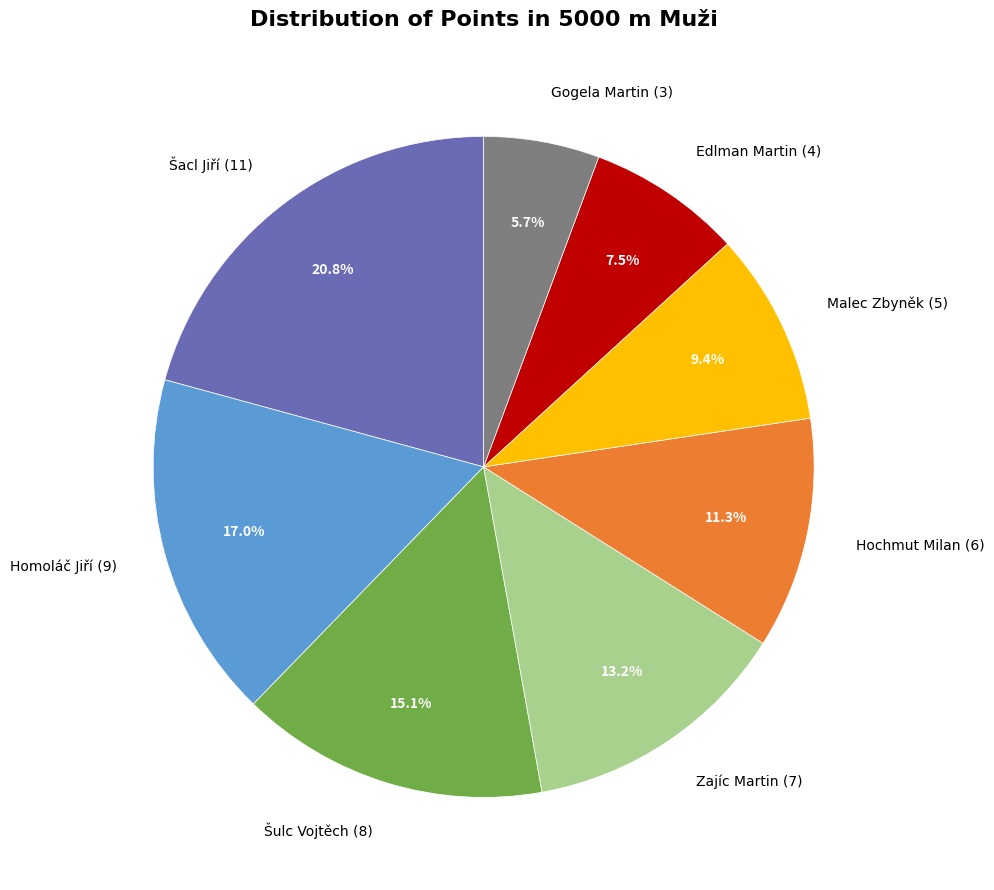

Does any single category account for the majority?

No